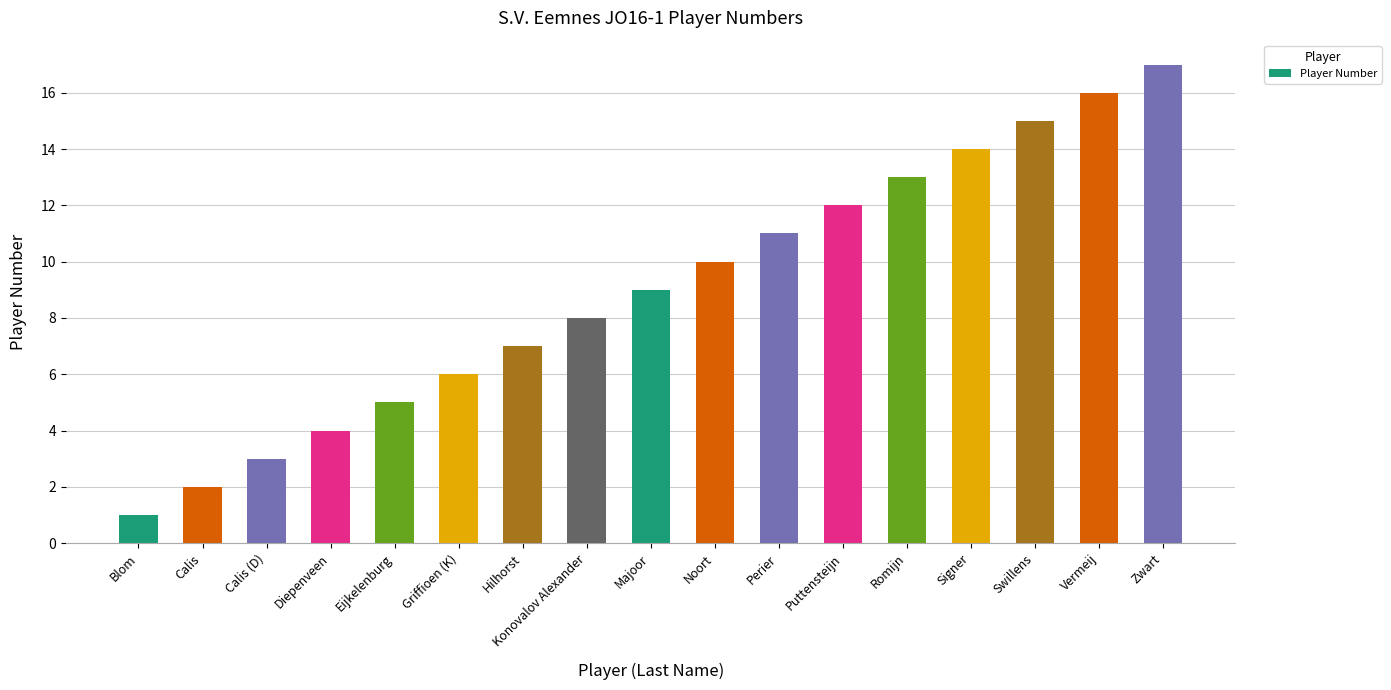

The value at Romijn is 19. True or false?

False